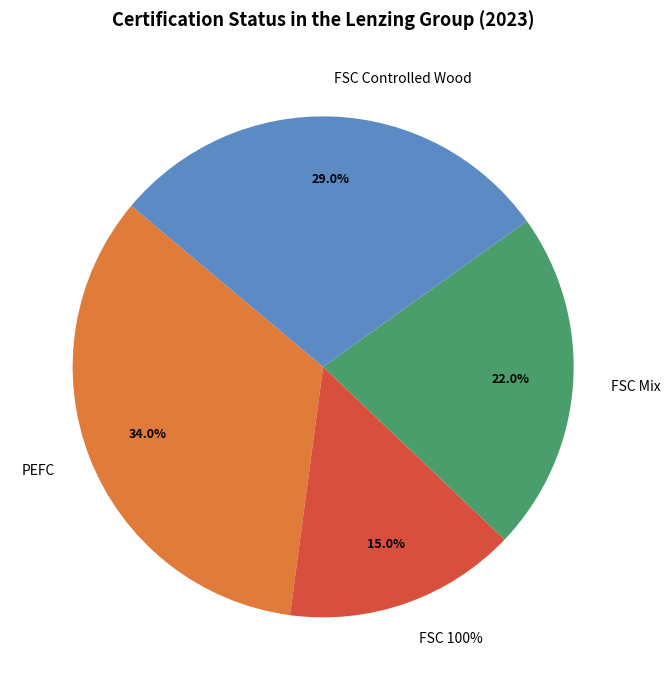

Count the number of slices in the pie.

4